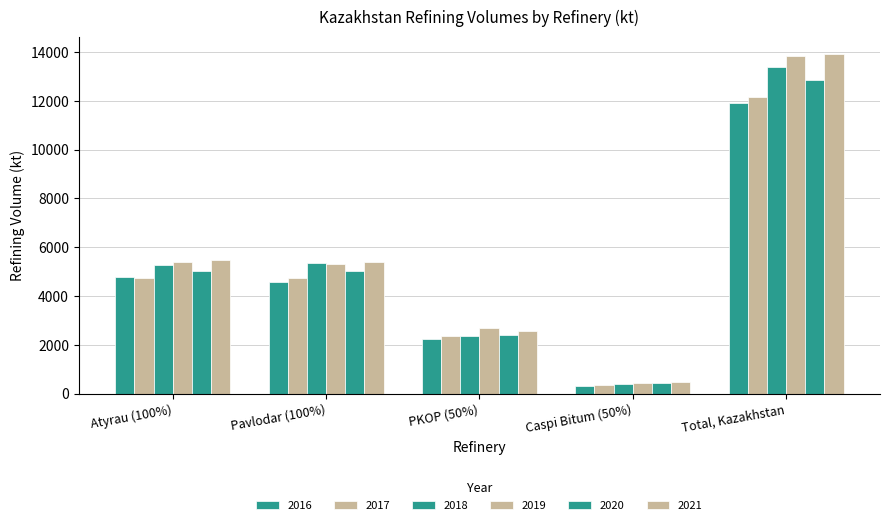

How many bars are there in total?

30